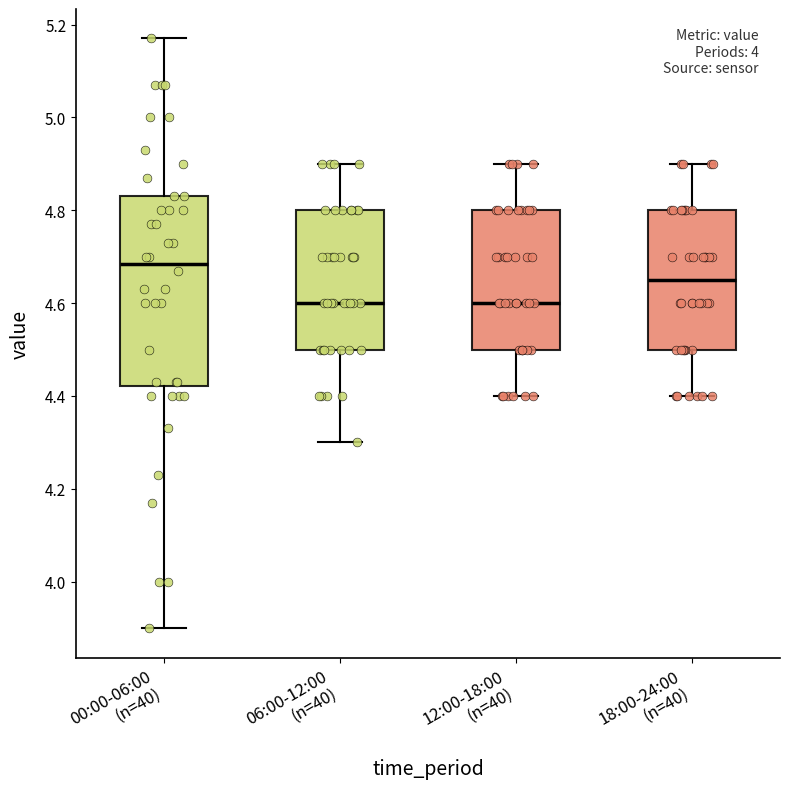

Which box's median line is the highest?

00:00-06:00 (n=40)